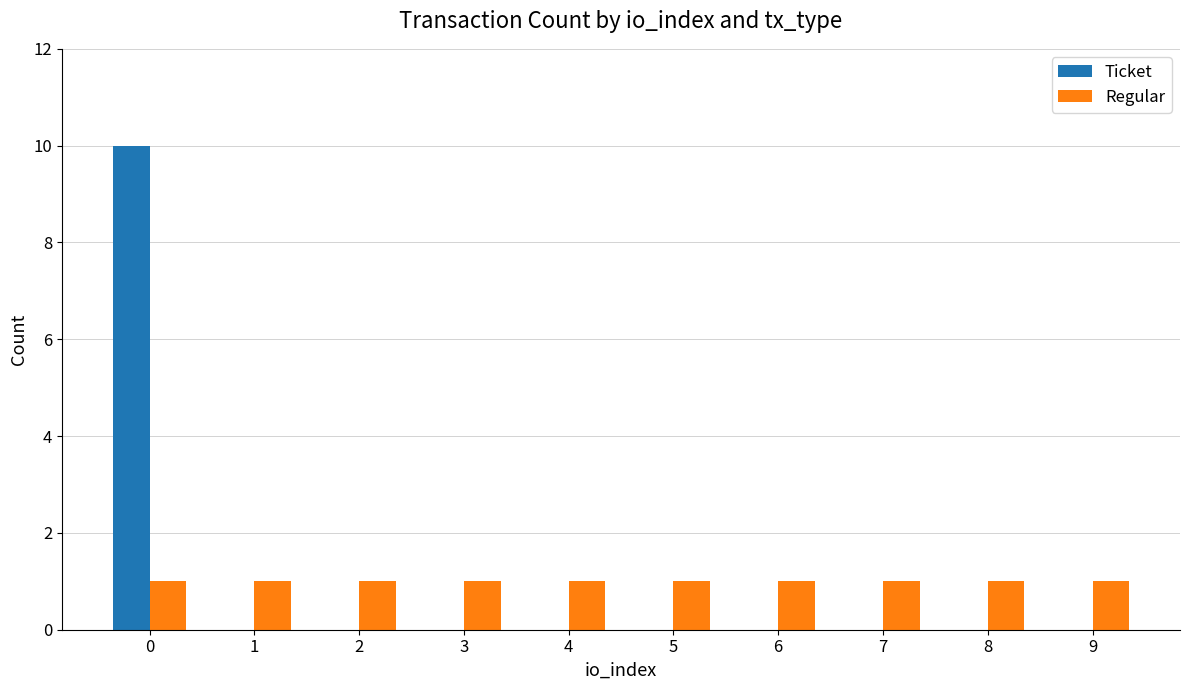

Is the value of Regular at 3 greater than the value of Ticket at 2?

Yes